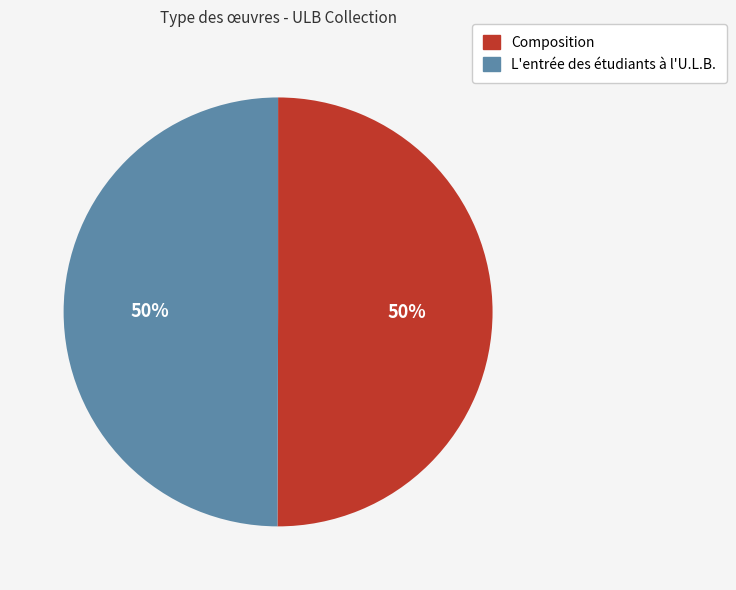

To the nearest percent, what portion does Composition represent?

50%